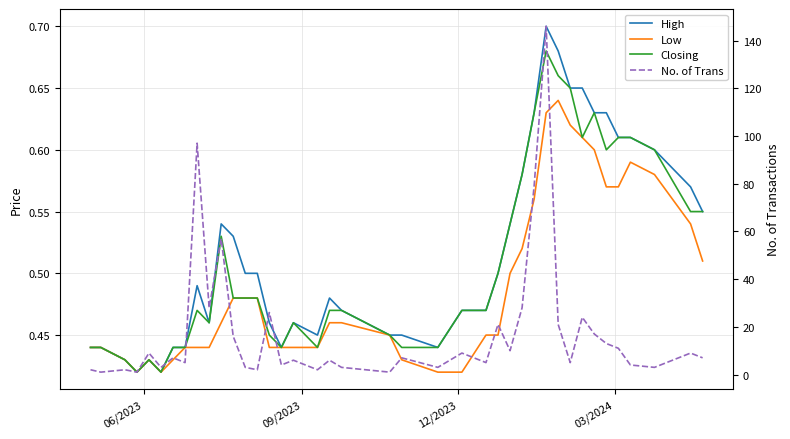

How many interior local valleys does the Closing series have?

7